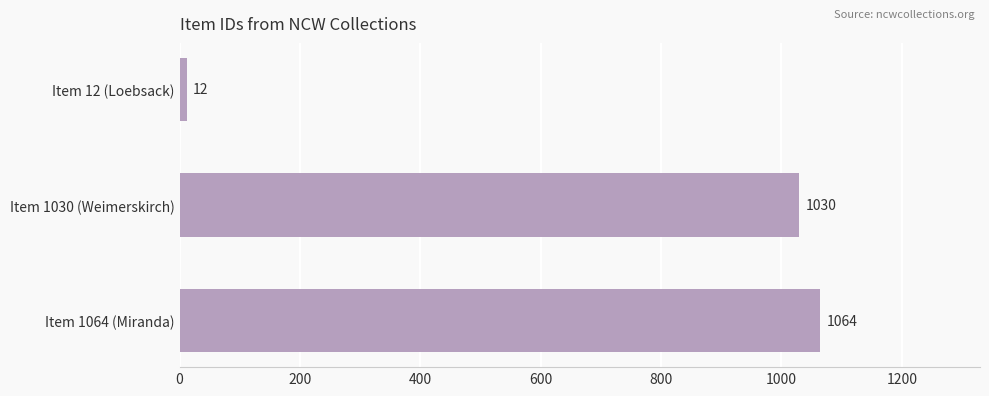

What is the minimum value shown in the chart?

12